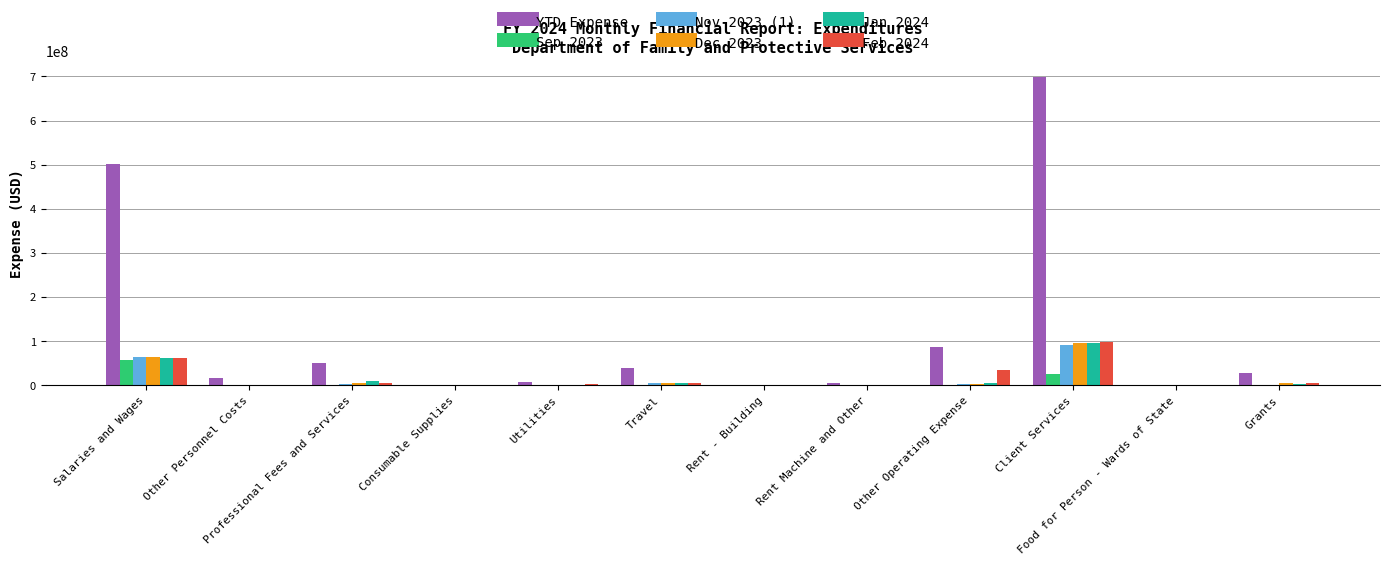

Which series has the largest total across all categories?

YTD Expense